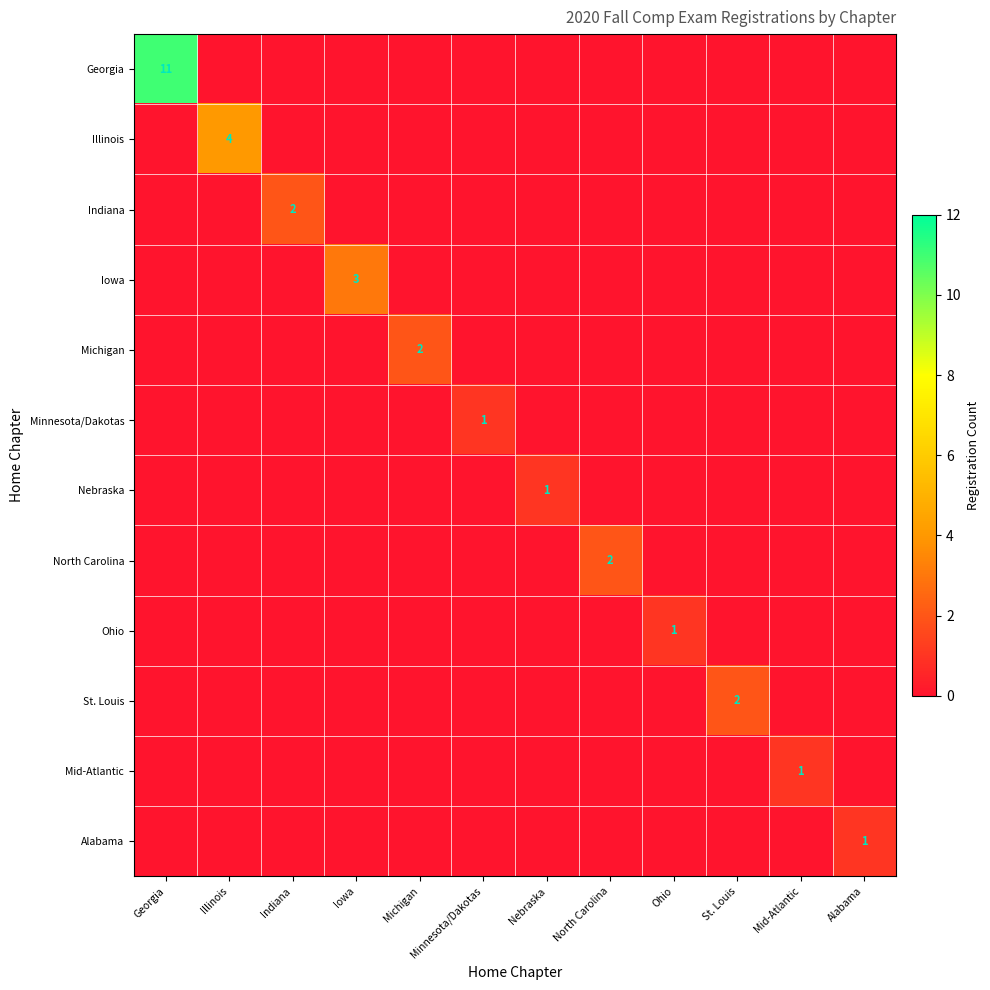

How many distinct data groups are displayed?

12